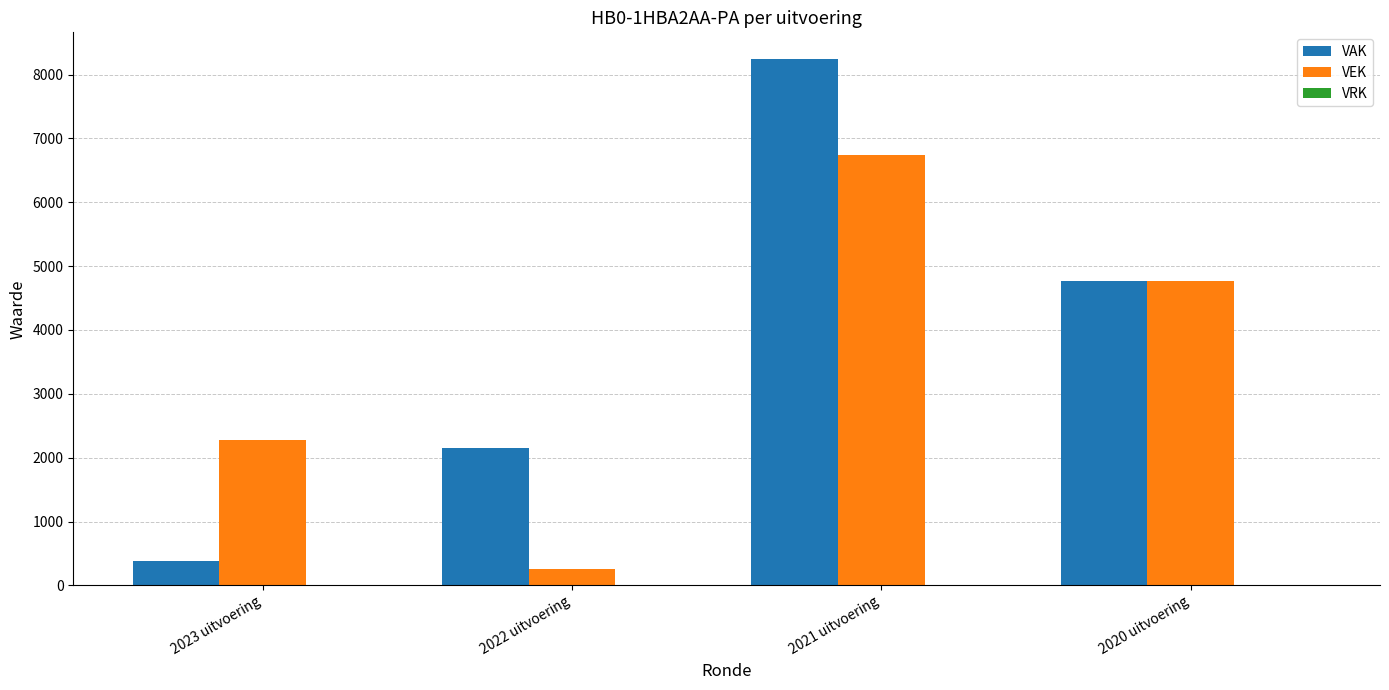

What position from the right is 2021 uitvoering?

2